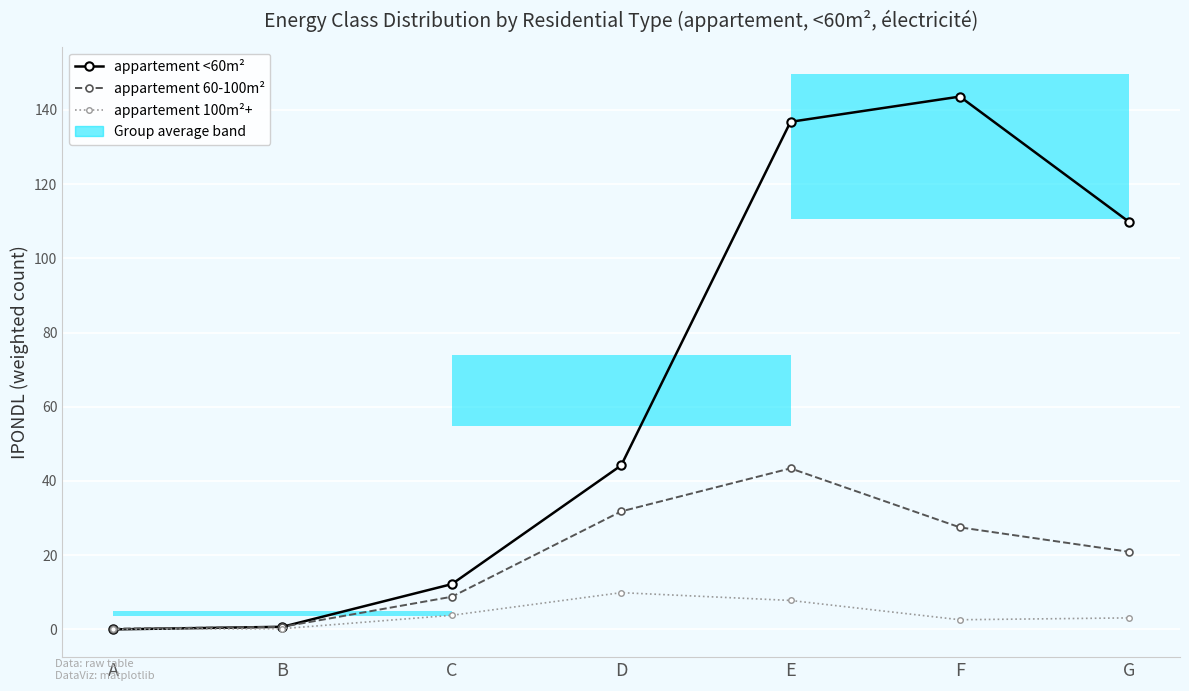

What is the sum of the appartement <60m² values at B and G?

110.5